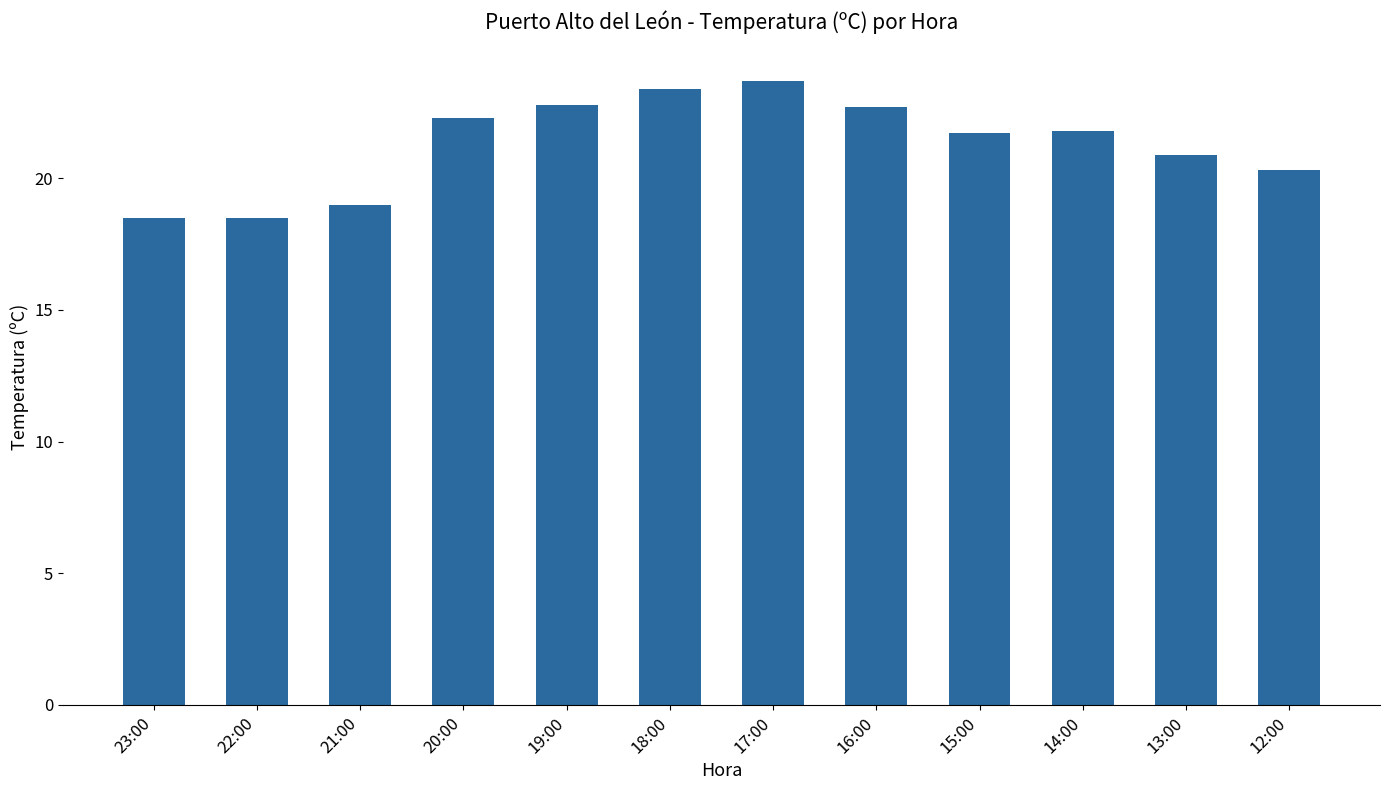

Read the value at 23:00.

18.5